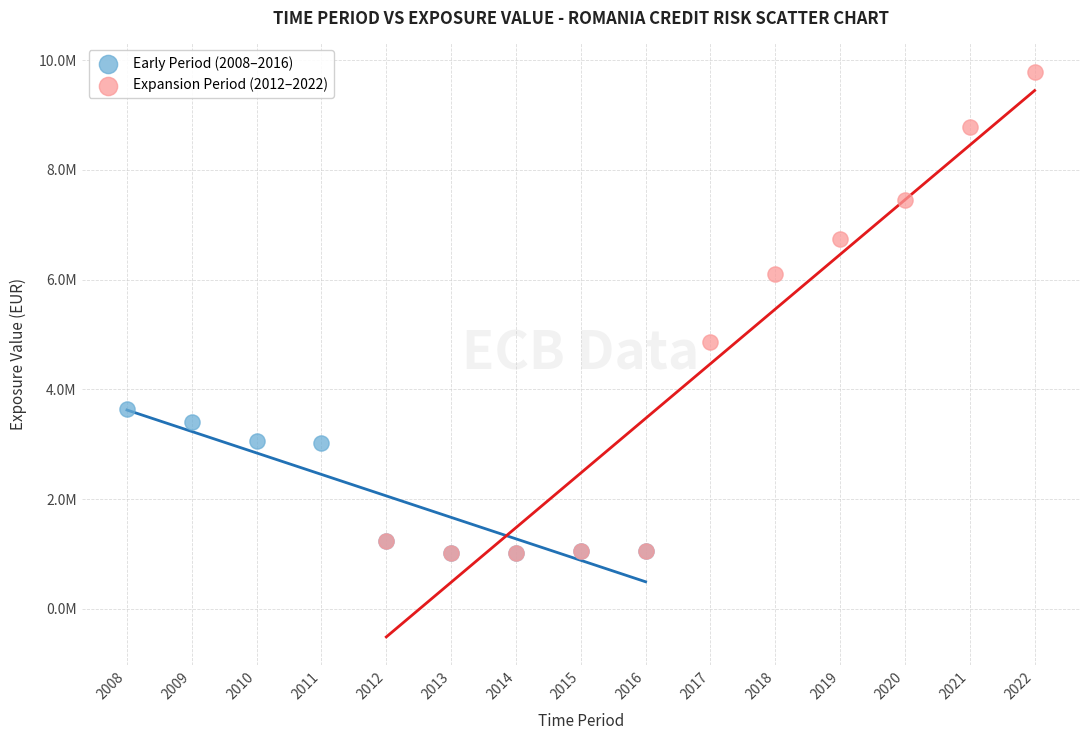

What are all the series names shown in the legend?

Early Period (2008–2016), Expansion Period (2012–2022)